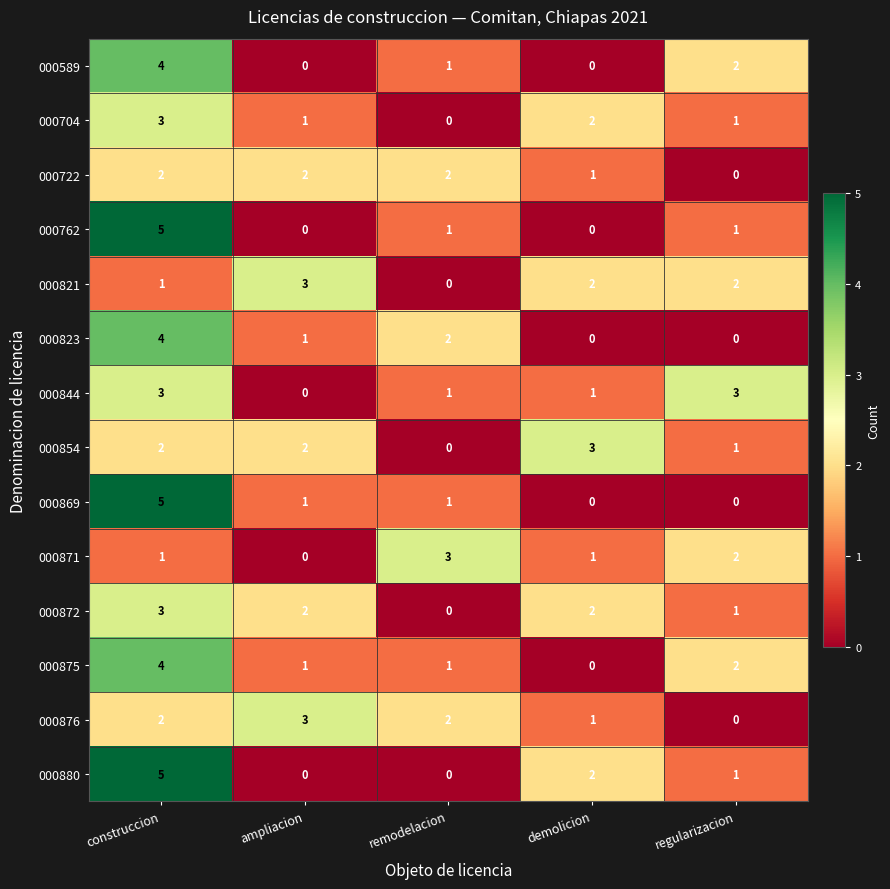

Between regularizacion and demolicion, which is larger?

regularizacion